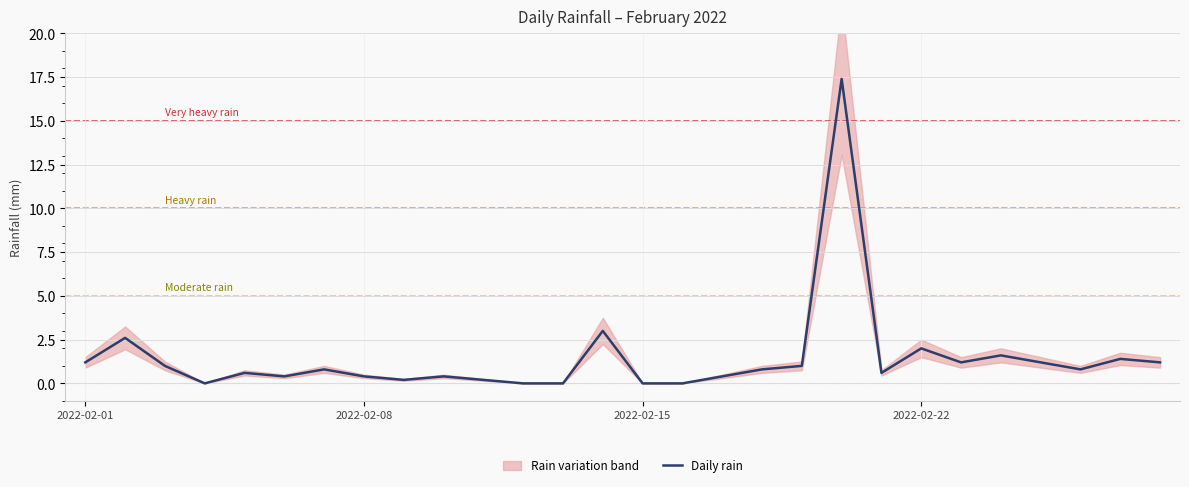

How many data points does each series have?

28